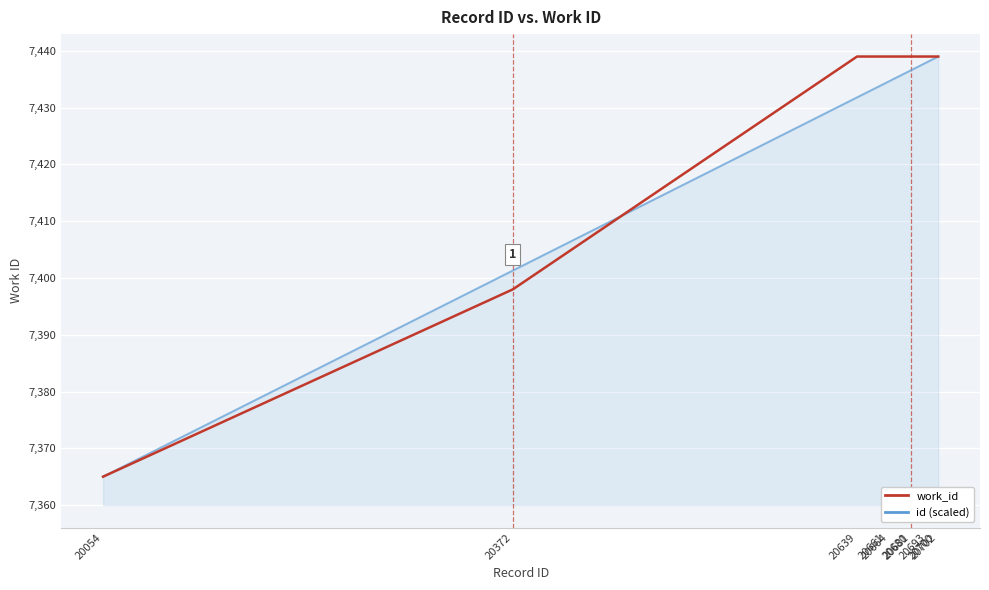

True or false: work_id has a value of 10237.2 at 20702.

False